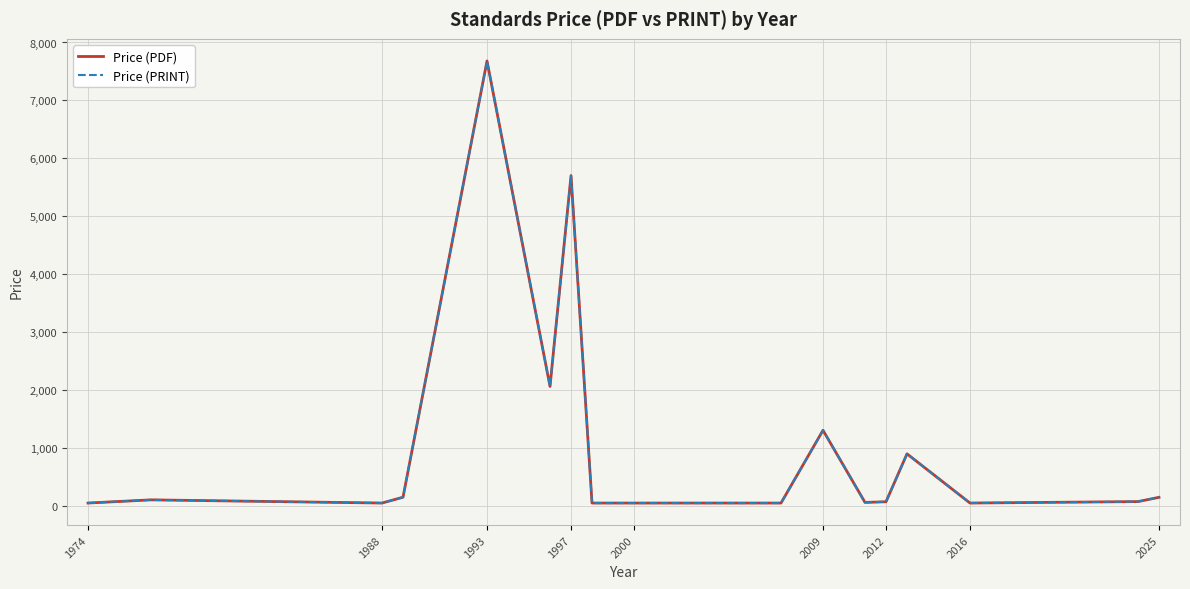

List the series in order of their peak value, highest first.

Price (PDF), Price (PRINT)